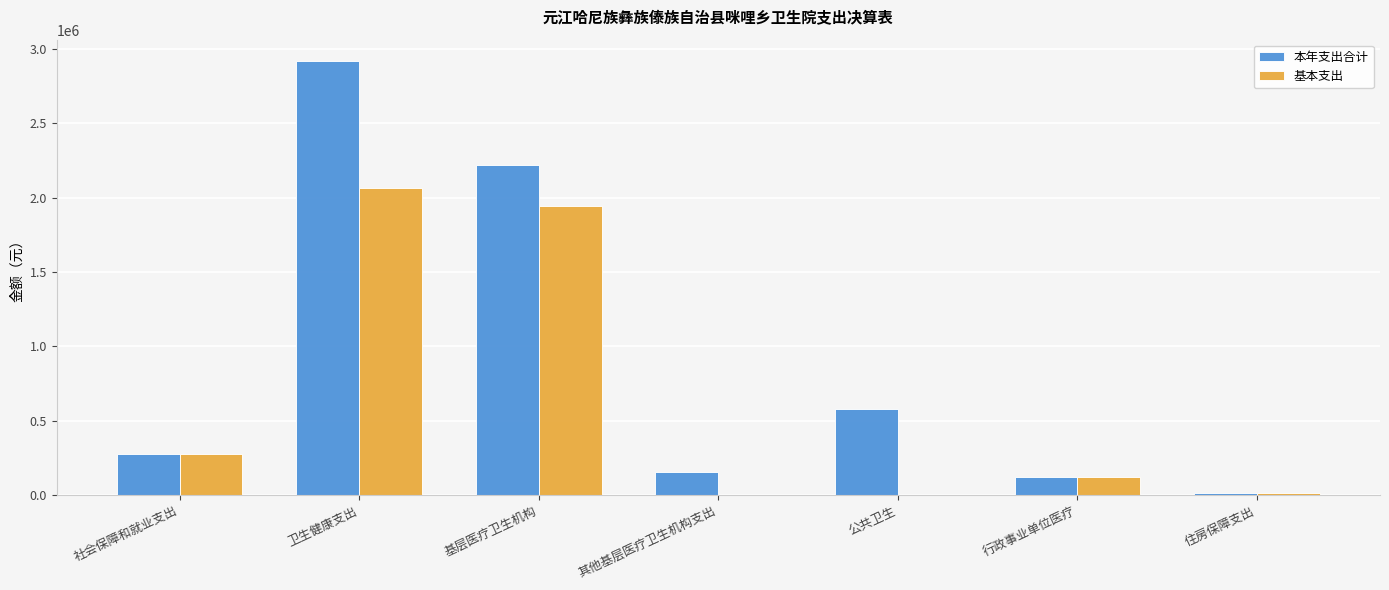

Reading left to right, what are all the values shown in this chart?

本年支出合计: 279249.1	2916633.4	2218718.3	154384.3	577424.8	120490.3	16298.0
基本支出: 279249.1	2067197.7	1946707.4	0.0	0.0	120490.3	16298.0